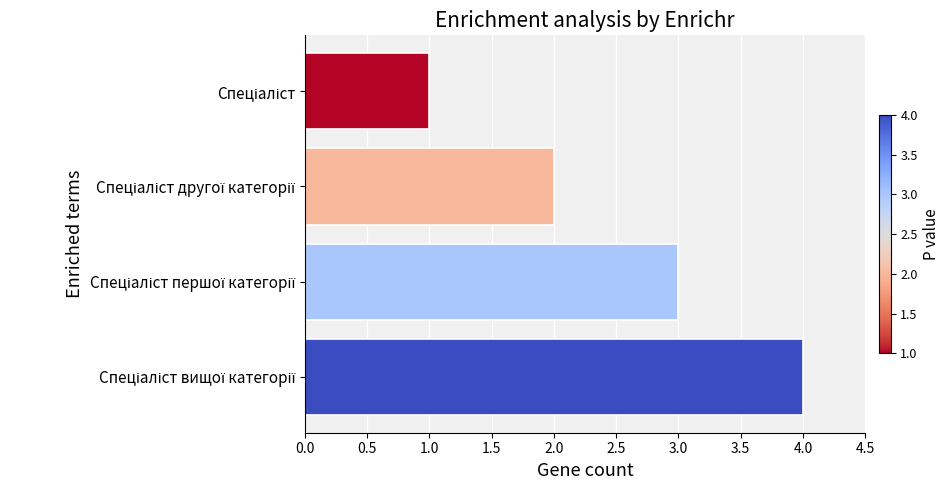

Reading bottom to top, extract all data points from this chart.

4	3	2	1